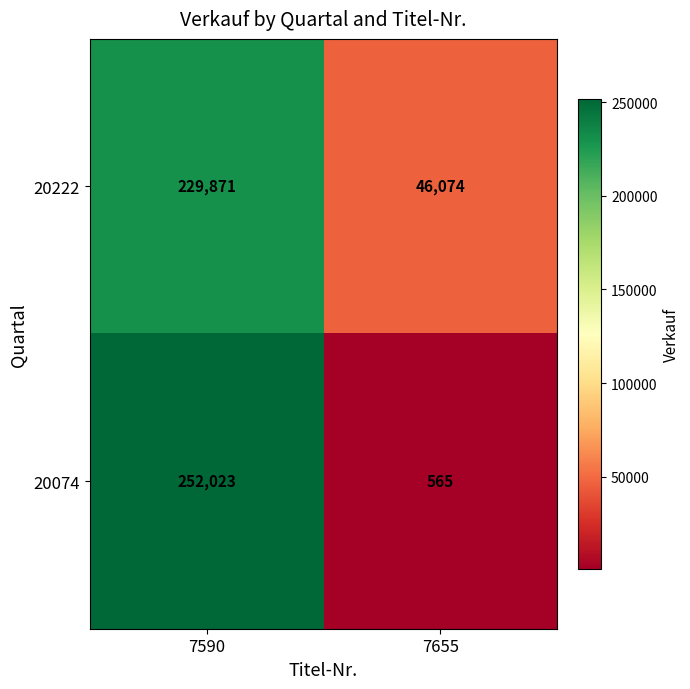

What is the maximum value shown in the chart?

252023